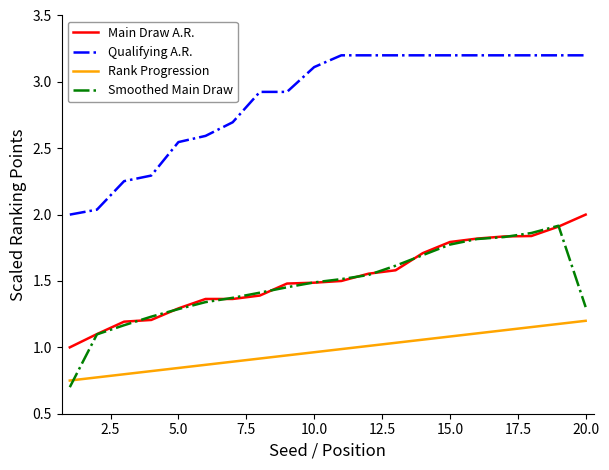

What is the smallest value displayed?

0.7